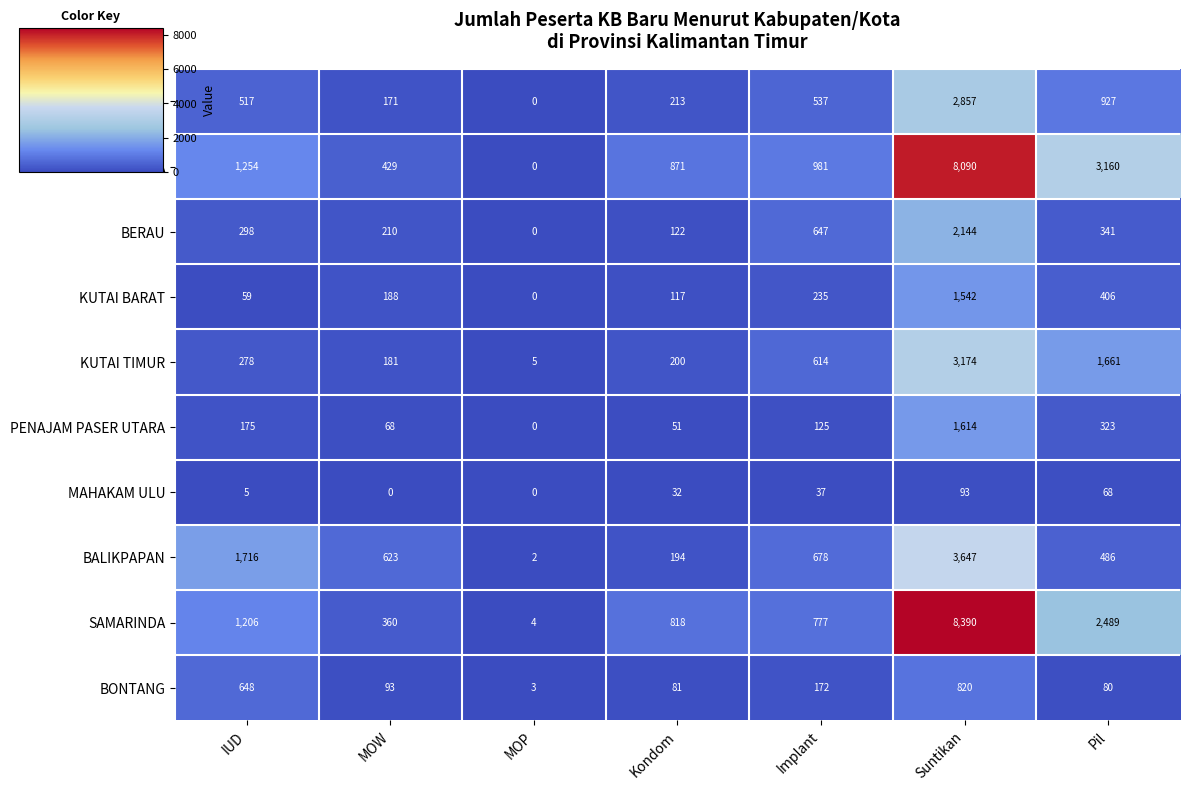

List the series in order of their peak value, highest first.

SAMARINDA, KUTAI KARTANEGARA, BALIKPAPAN, KUTAI TIMUR, PASER, BERAU, PENAJAM PASER UTARA, KUTAI BARAT, BONTANG, MAHAKAM ULU